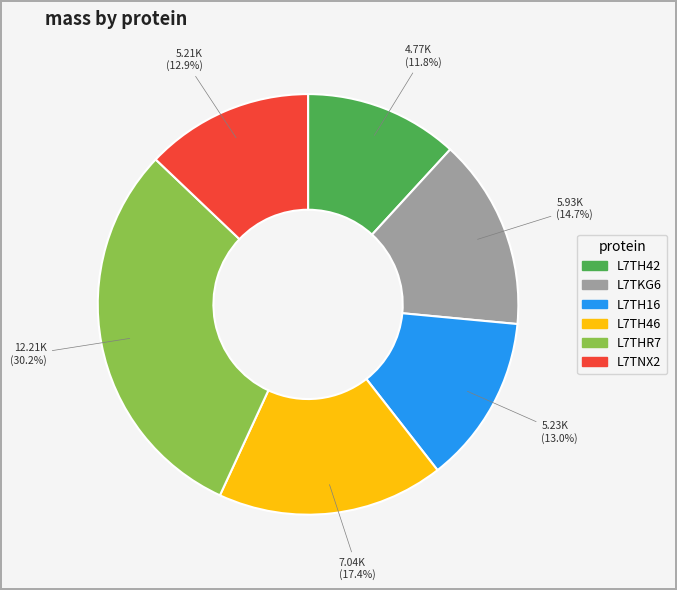

Which has a higher value, L7TH16 or L7TKG6?

L7TKG6